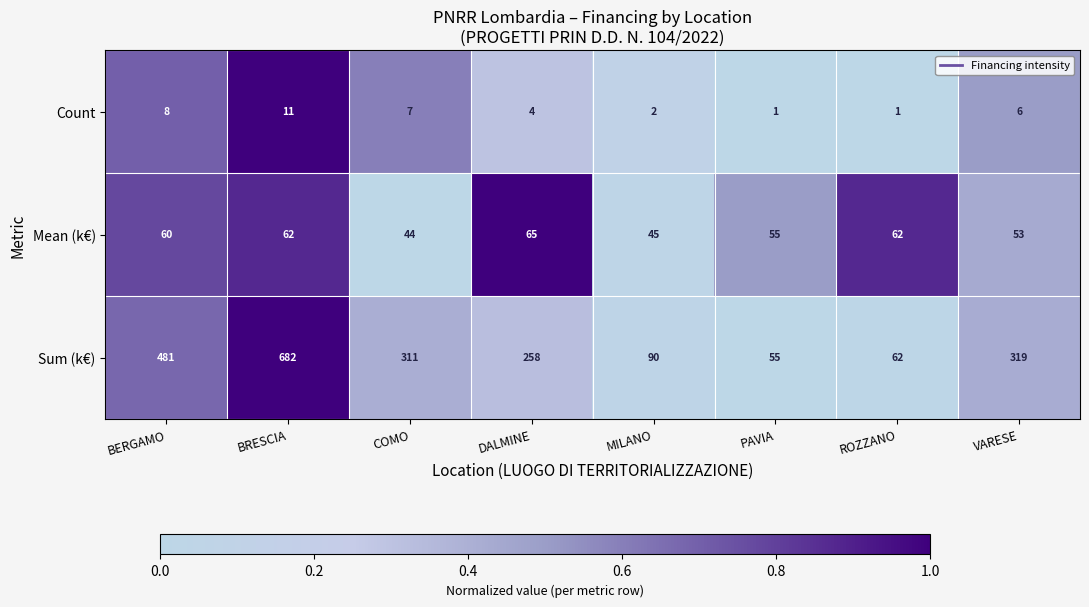

At VARESE, list the series in order from largest to smallest.

Sum (k€), Mean (k€), Count